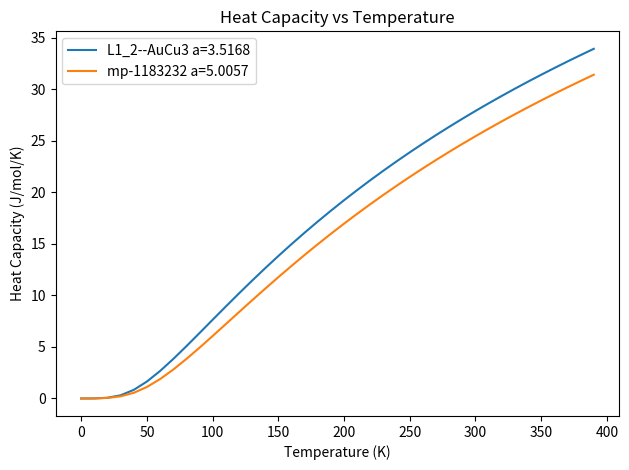

What is the difference between the second highest and minimum values in the mp-1183232 a=5.0057 series?

30.8